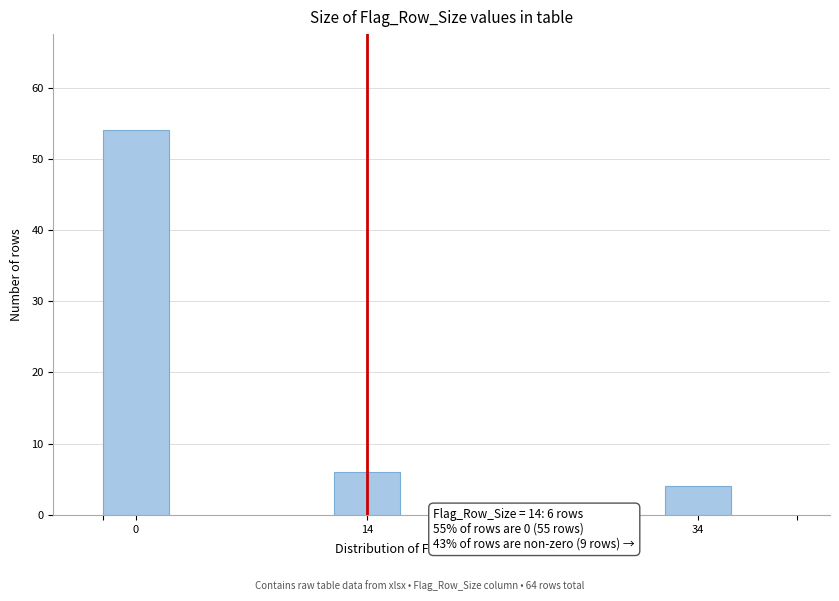

Reading left to right, transcribe all the data shown in this chart.

54	6	4